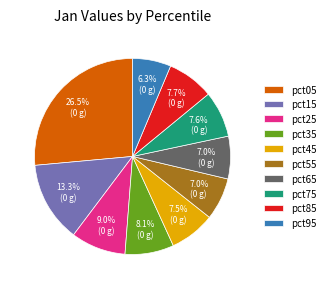

How much of the chart is everything except pct65?

93.0%